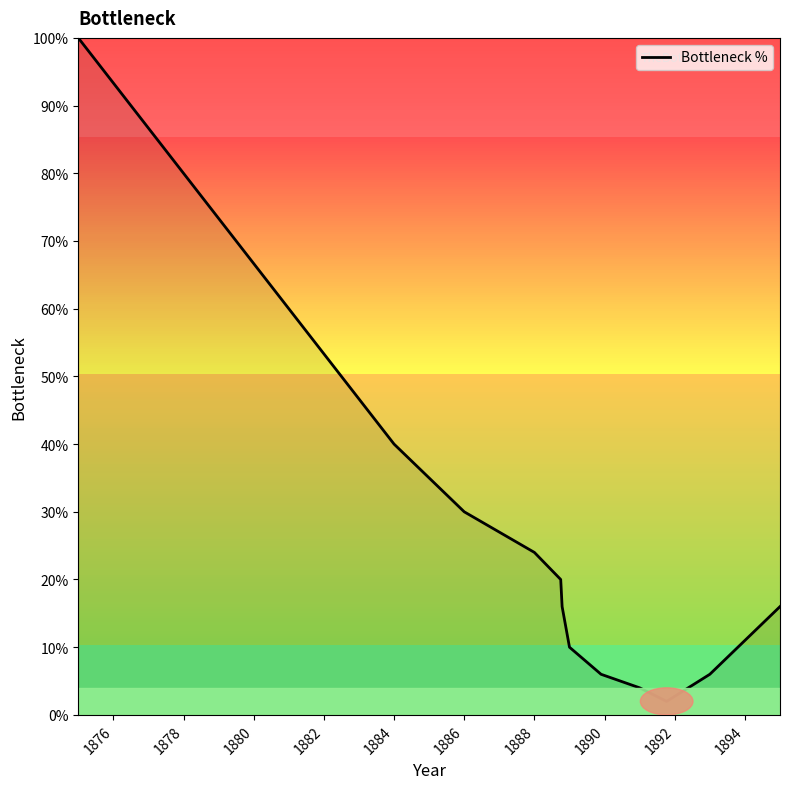

What is the greatest value displayed?

100